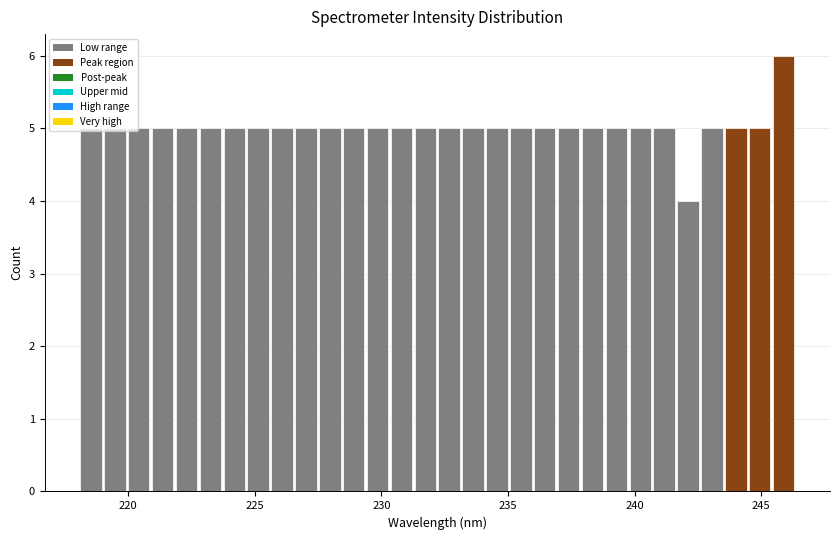

Around what value on the x-axis is the tallest bar? Give the approximate position of its centre, as read against the axis.

246.0